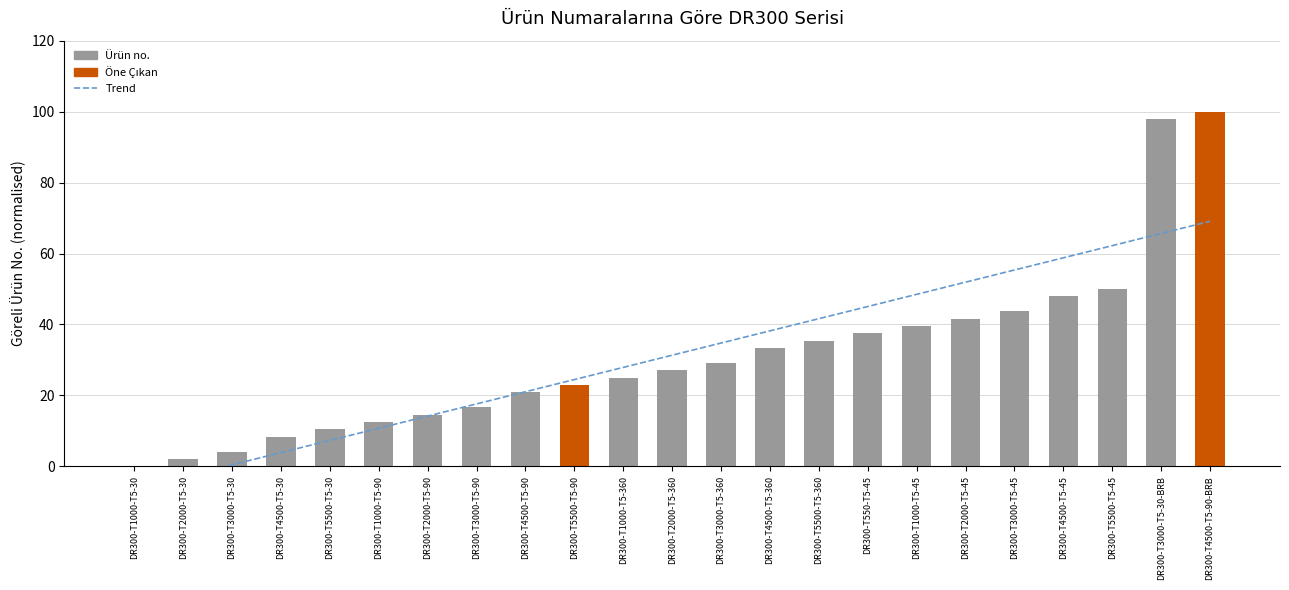

What is the difference between the highest and lowest values at DR300-T3000-T5-90?

0.9